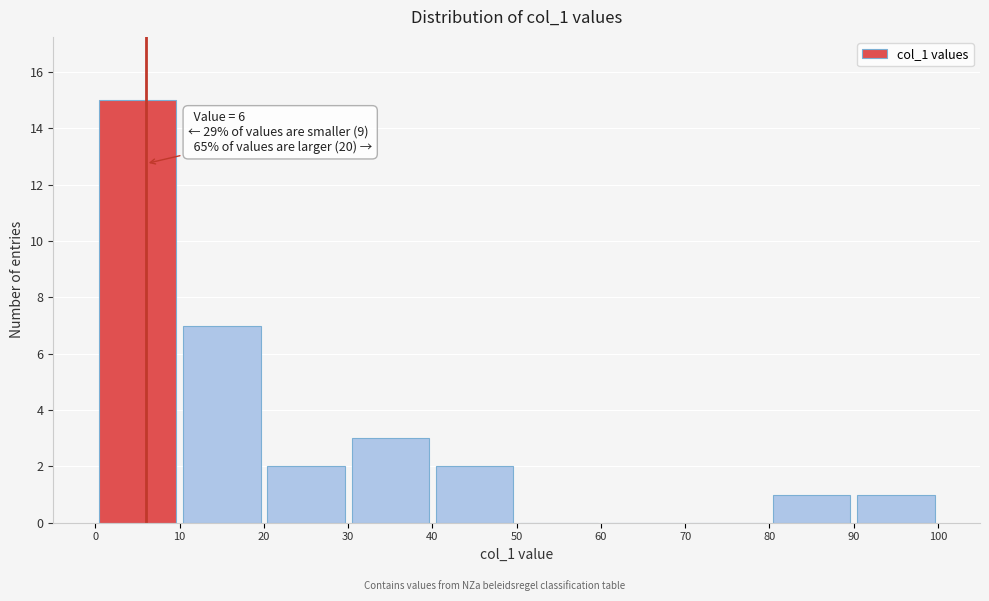

Over which range of the x-axis is the bar tallest?

0 to 10